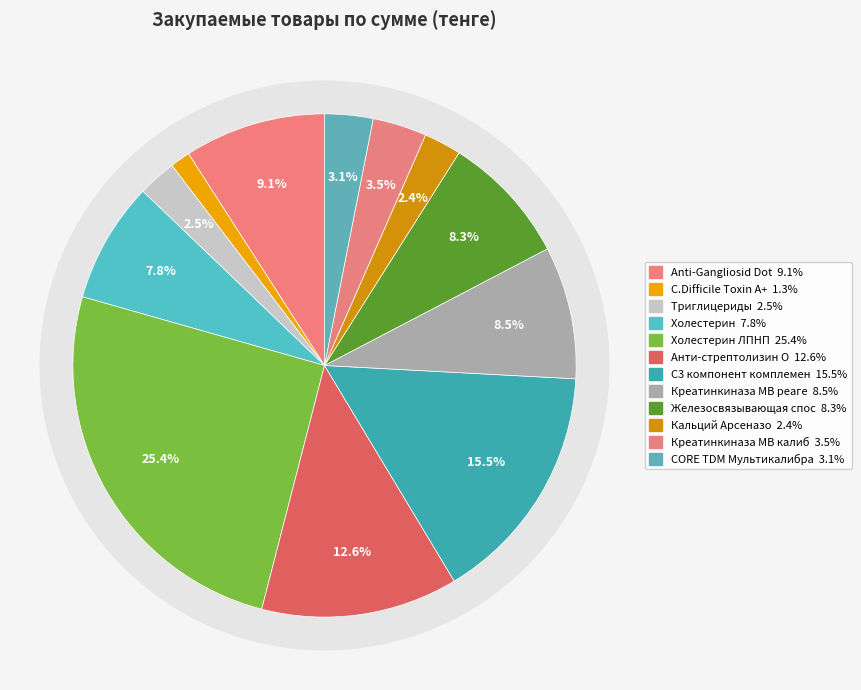

Between Триглицериды and Креатинкиназа МВ калибратор, which is larger?

Креатинкиназа МВ калибратор